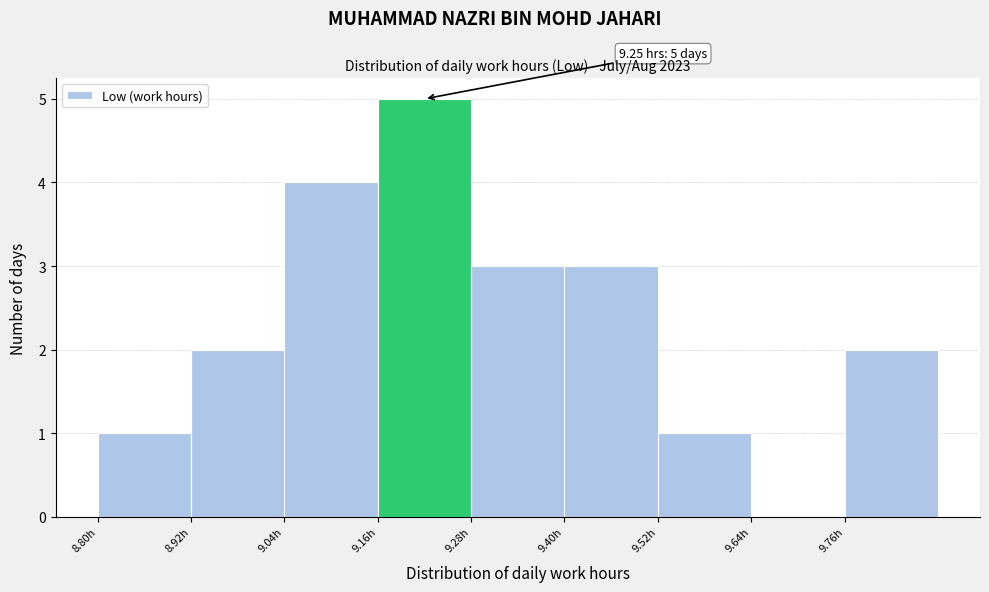

Which range on the x-axis has the tallest bar?

9.16 to 9.28